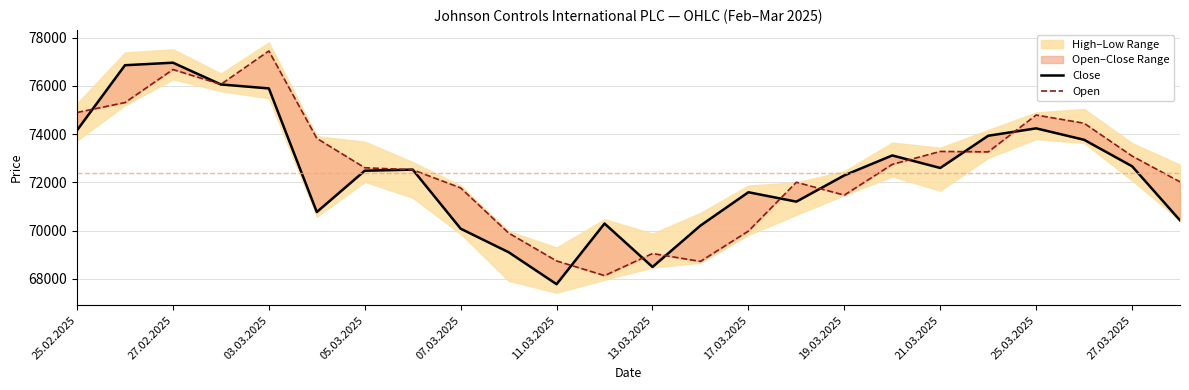

Reading right to left, extract all data points from this chart.

Close: 70426	72670	73767	74241	73934	72598	73118	72291	71202	71592	70209	68493	70294	67778	69104	70080	72530	72484	70771	75897	76062	76964	76859	74162
Open: 72023	73094	74453	74794	73264	73284	72747	71472	72005	69981	68723	69050	68134	68743	69900	71770	72524	72607	73826	77451	76066	76680	75310	74899